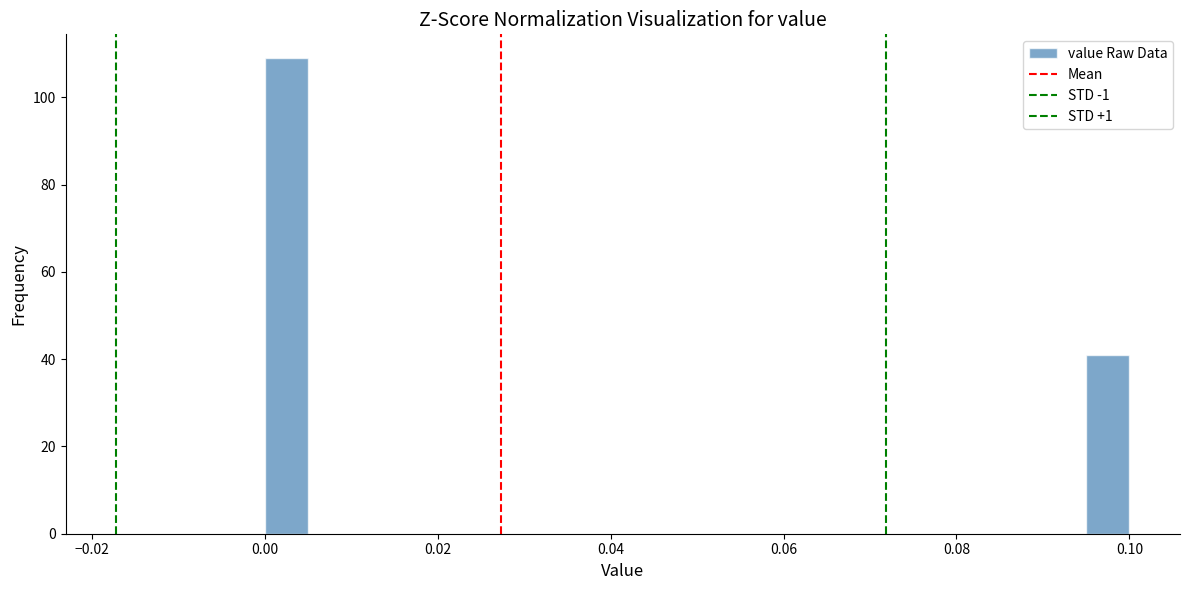

Around what value on the x-axis is the tallest bar? Give the approximate position of its centre, as read against the axis.

0.002